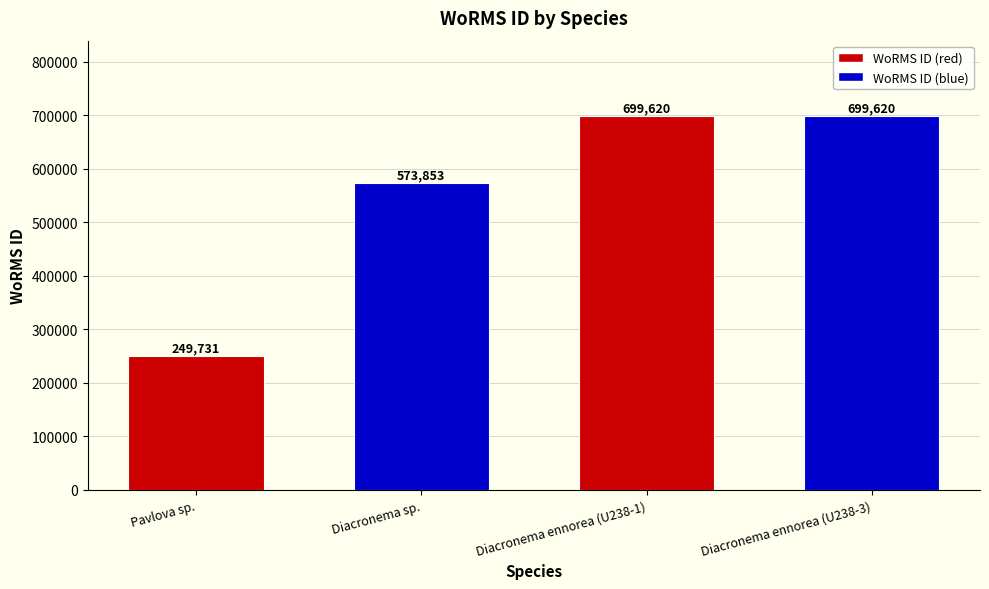

What is the average value?

555706